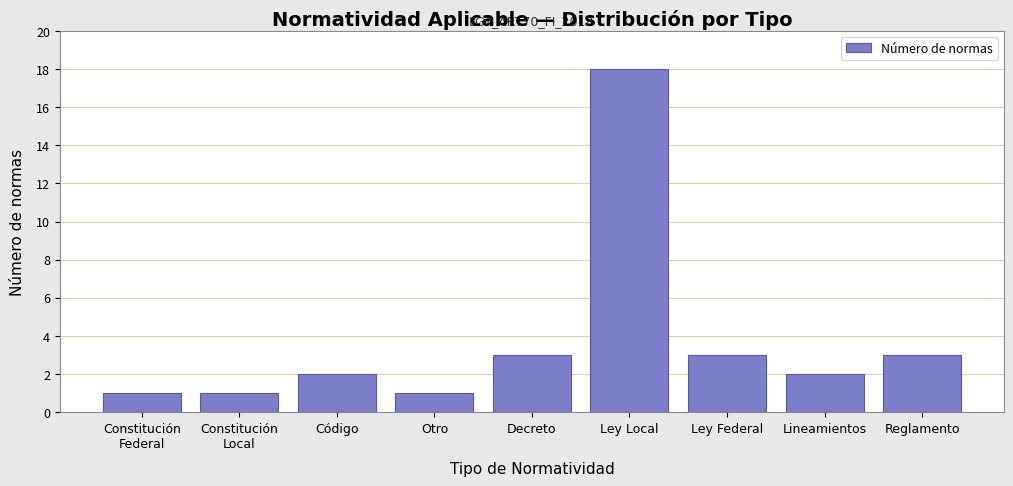

Reading right to left, extract all data points from this chart.

3	2	3	18	3	1	2	1	1